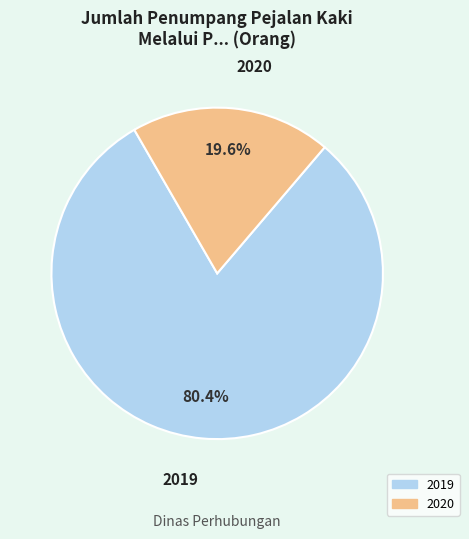

Is it true that 2020 is 8% of the pie?

False